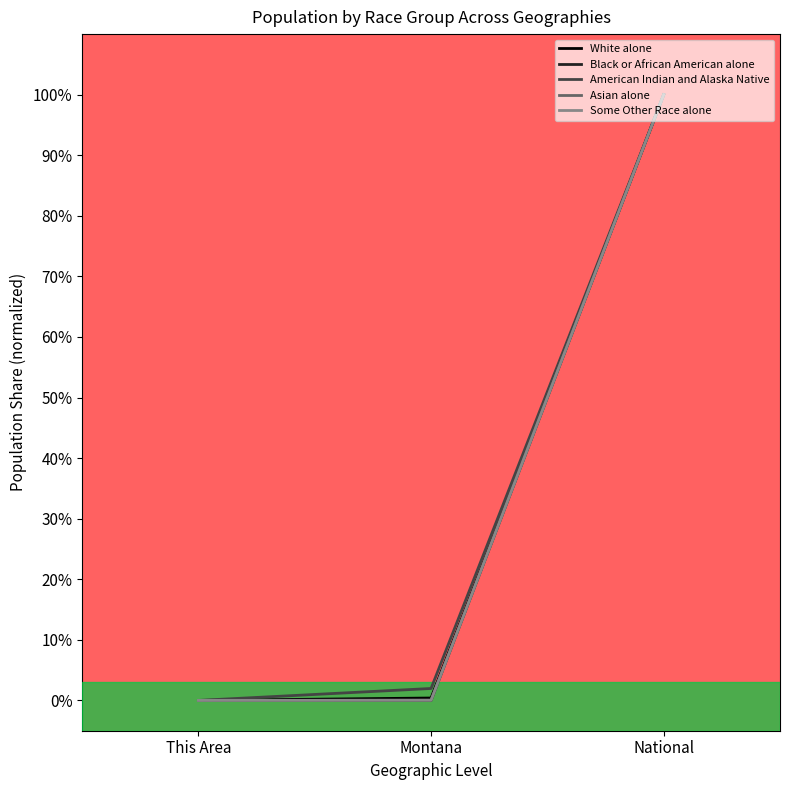

Reading right to left, extract all data points from this chart.

White alone: 1.0	0.0	0.0
Black or African American alone: 1.0	0.0	0.0
American Indian and Alaska Native: 1.0	0.0	0.0
Asian alone: 1.0	0.0	0.0
Some Other Race alone: 1.0	0.0	0.0